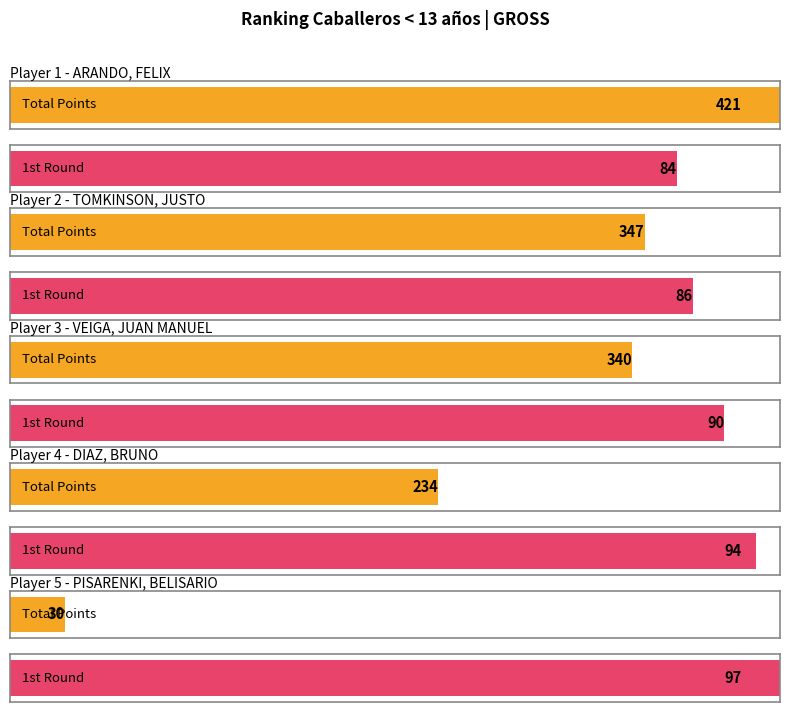

How many distinct data groups are displayed?

2